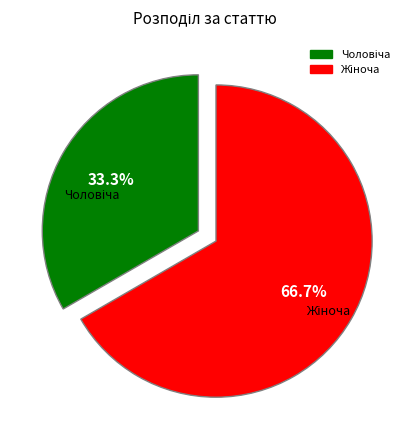

Is there a majority slice in this chart?

Yes